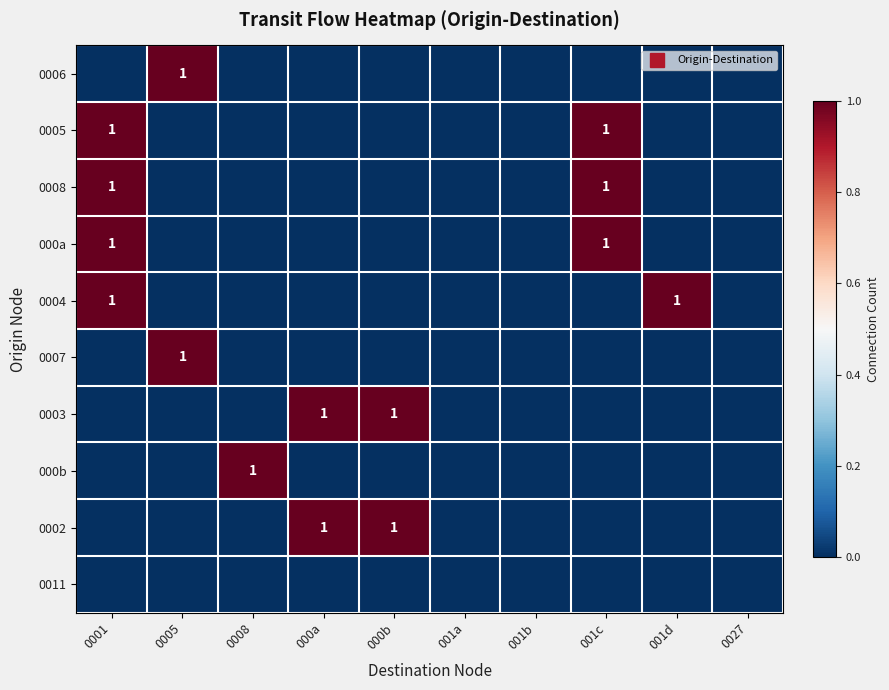

How many data points does each series have?

10